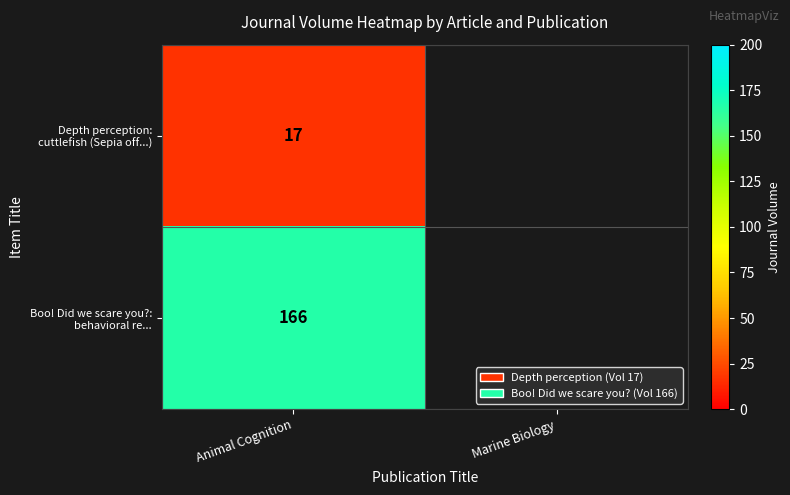

What is the difference between the highest and lowest values at Animal Cognition?

149